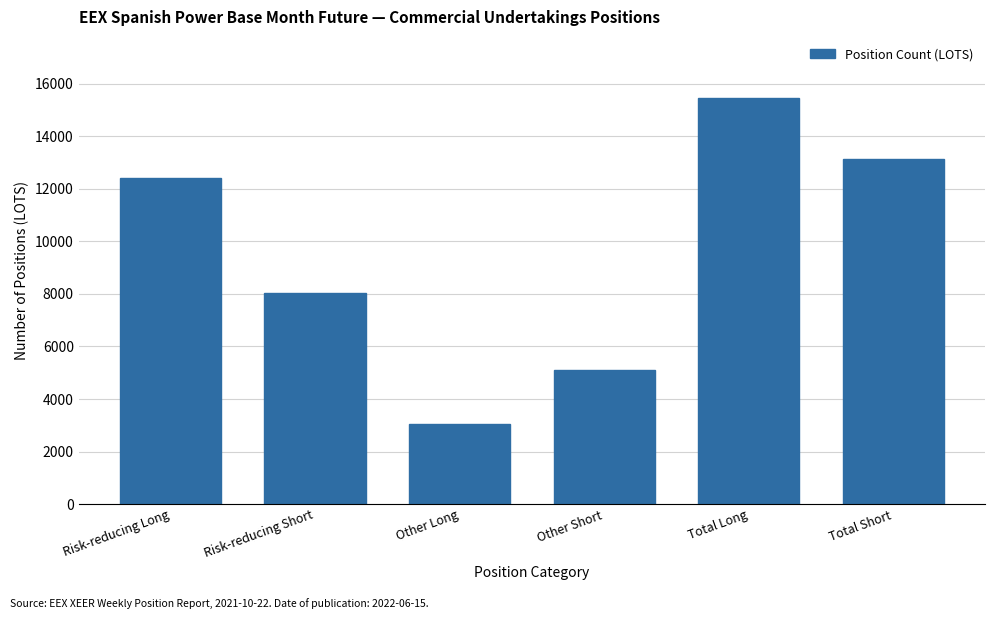

Reading left to right, transcribe all the data shown in this chart.

12410.7	8034.0	3050.4	5115.0	15461.1	13149.0